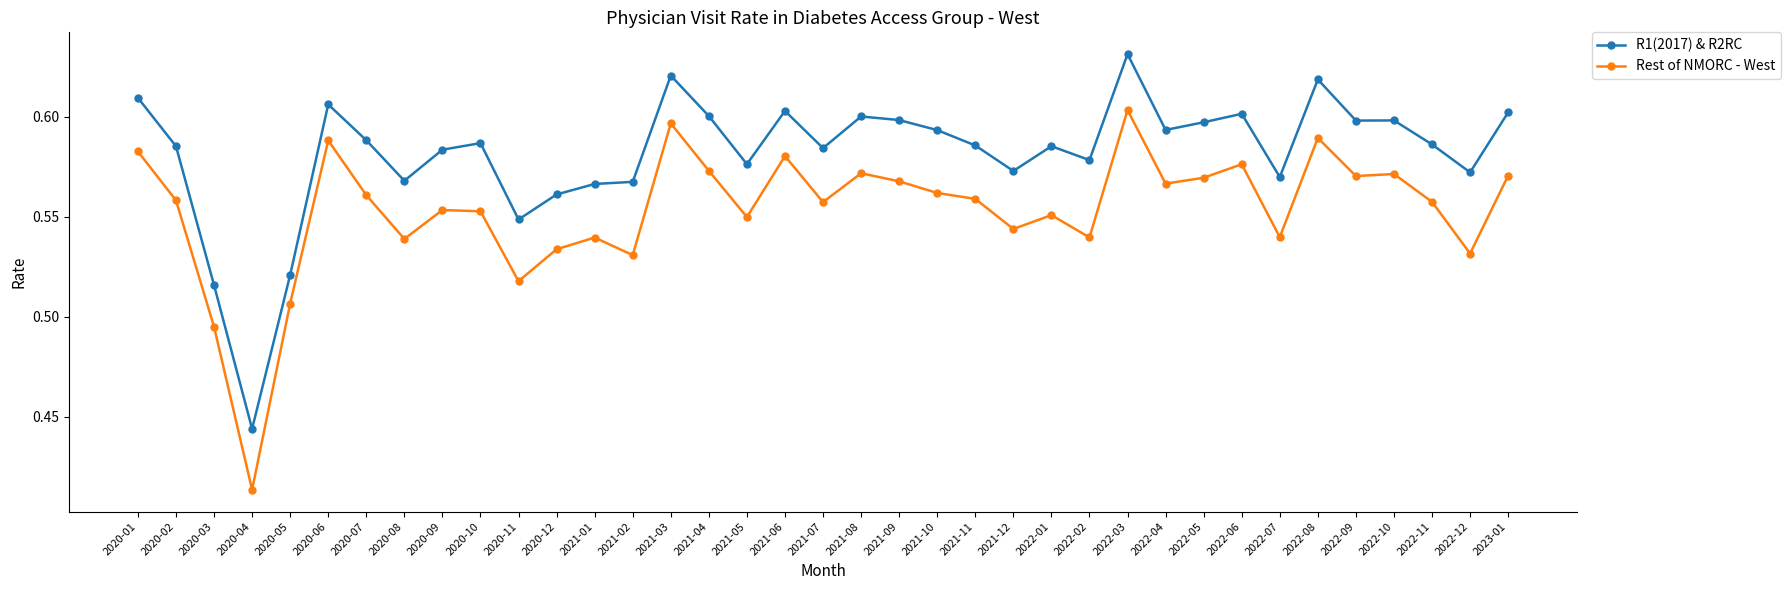

Which series has the widest spread of values?

Rest of NMORC - West